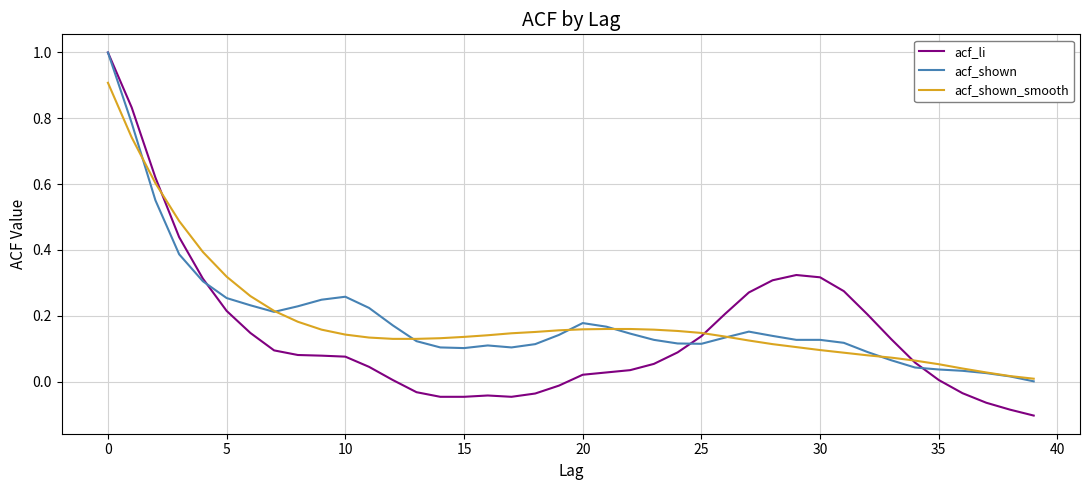

What is the highest value of the acf_shown_smooth series?

0.9